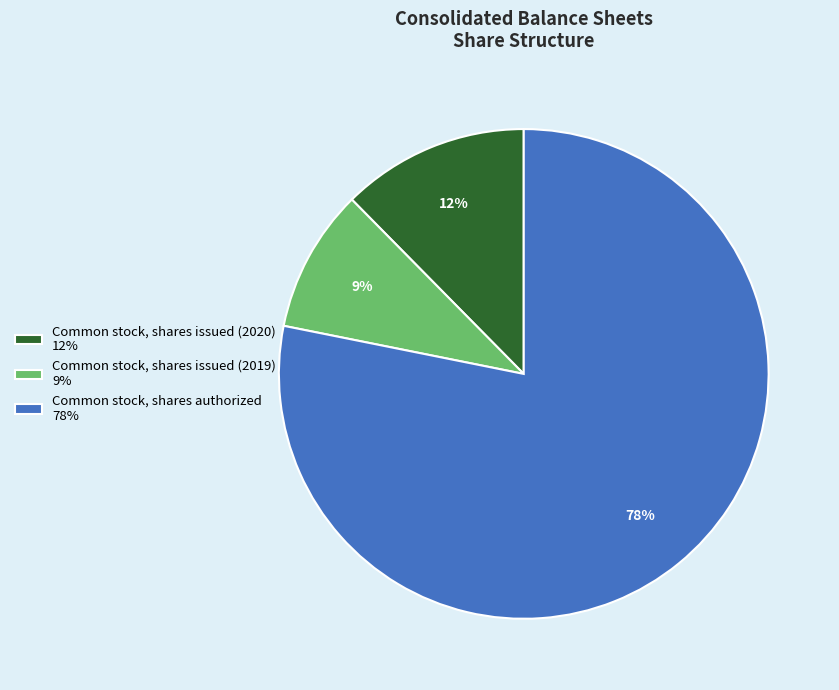

Between Common stock, shares authorized 78% and Common stock, shares issued (2019) 9%, which is larger?

Common stock, shares authorized 78%